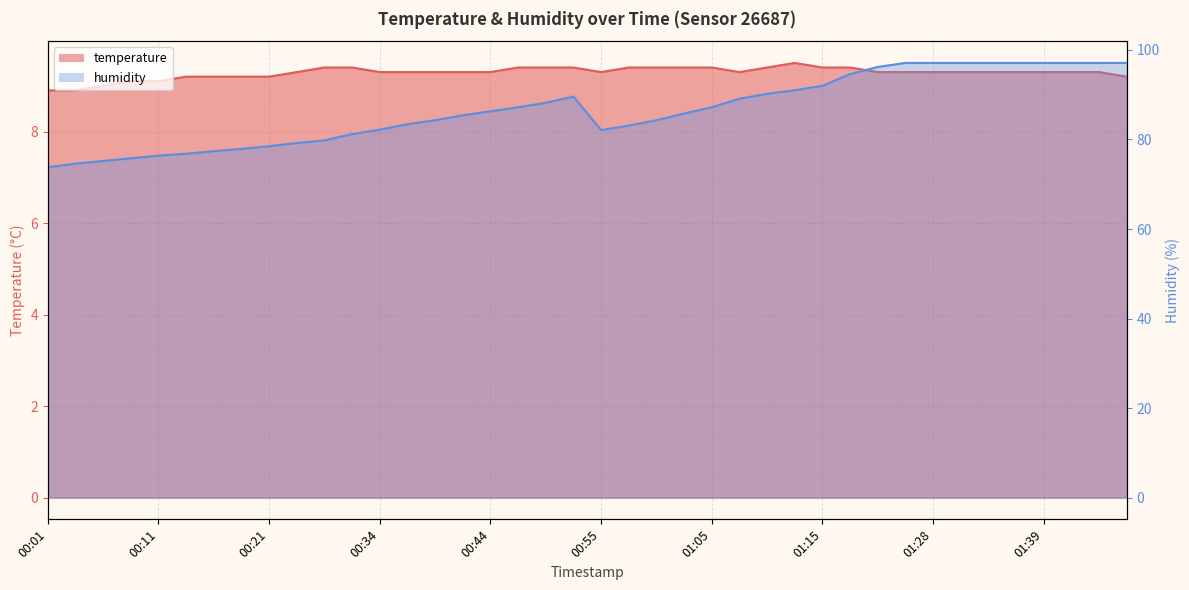

Between 01:34 and 00:47, which is larger?

00:47